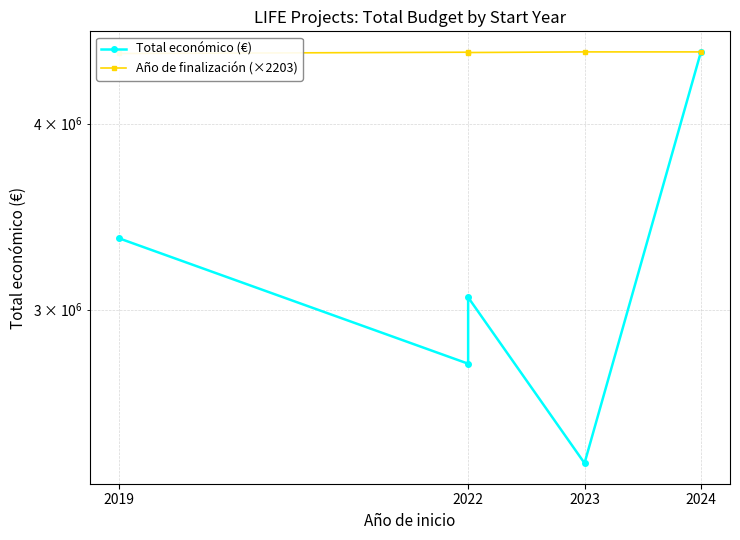

True or false: Año de finalización (×2203) and Total económico (€) cross at least once.

False